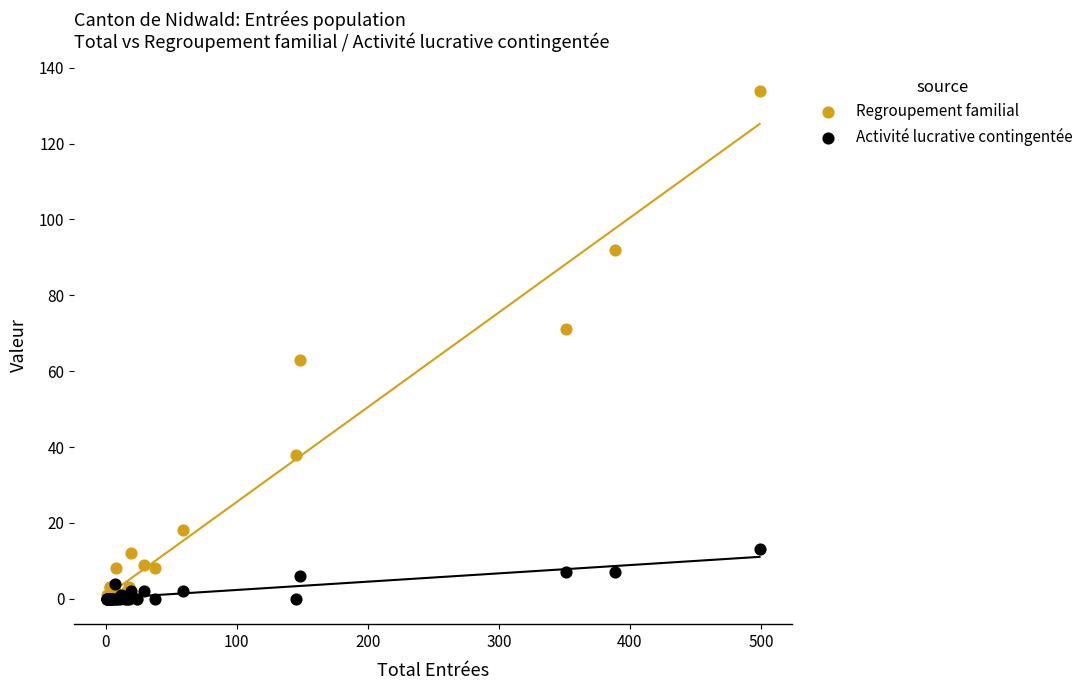

What are all the series names shown in the legend?

Regroupement familial, Activité lucrative contingentée